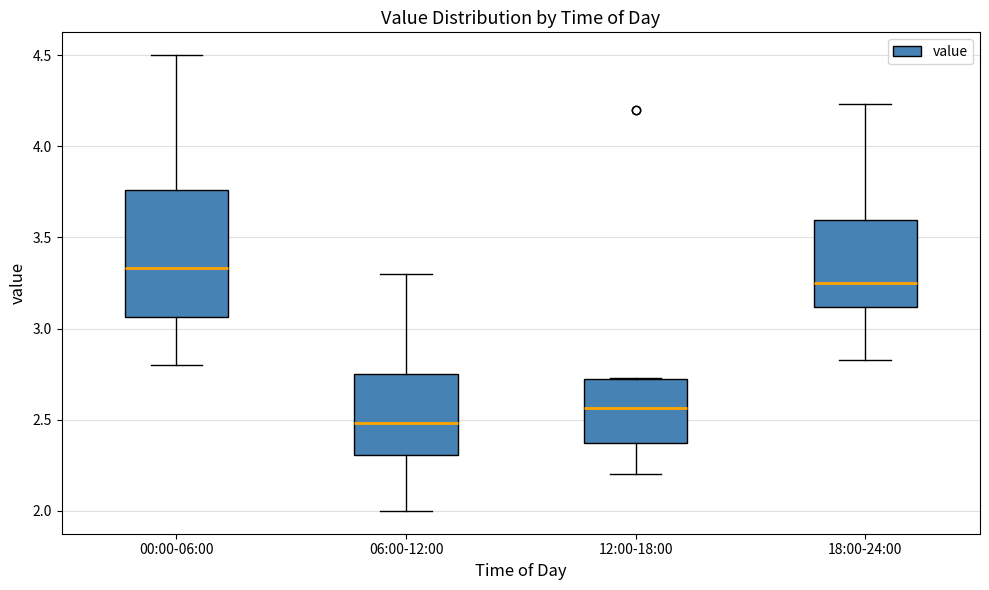

Which box's median line is the lowest?

06:00-12:00